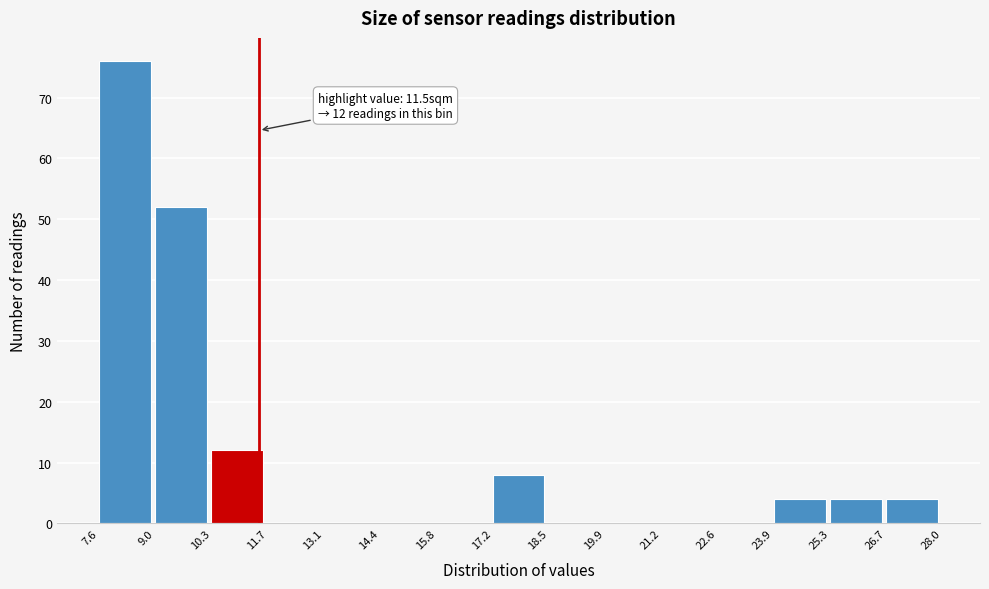

Over which range of the x-axis is the bar tallest?

7.6 to 9.0